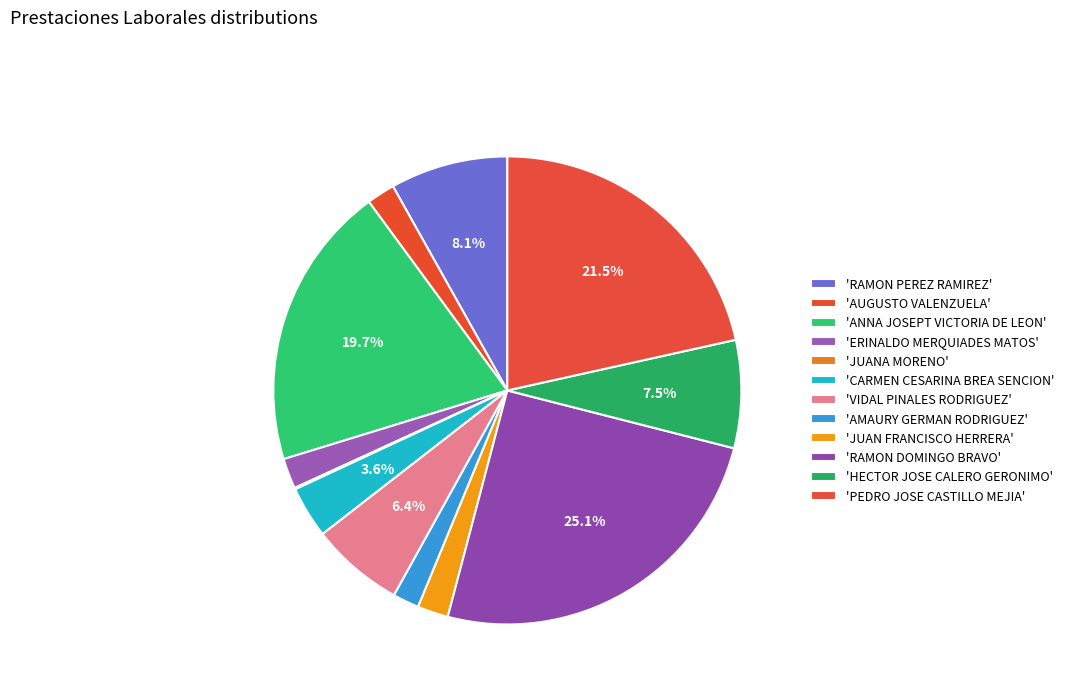

Which slice is the largest?

RAMON DOMINGO BRAVO